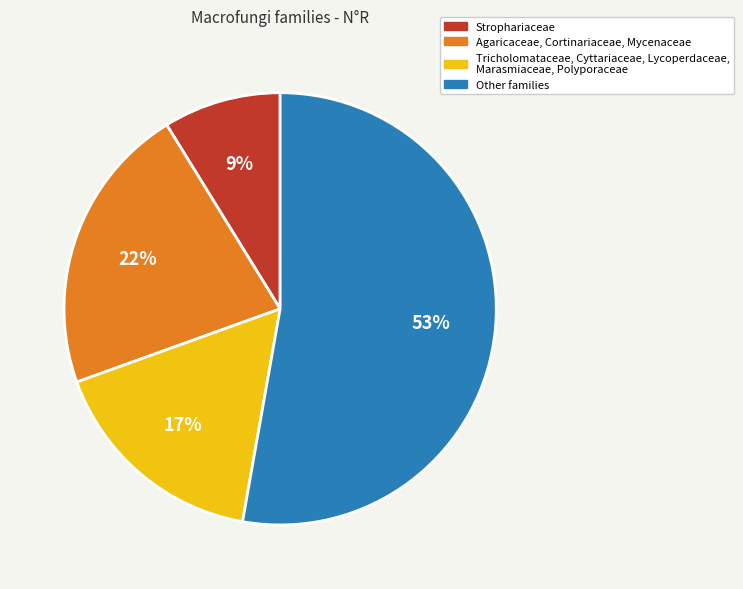

To the nearest percent, what is the difference between the largest and smallest slice percentages?

44%